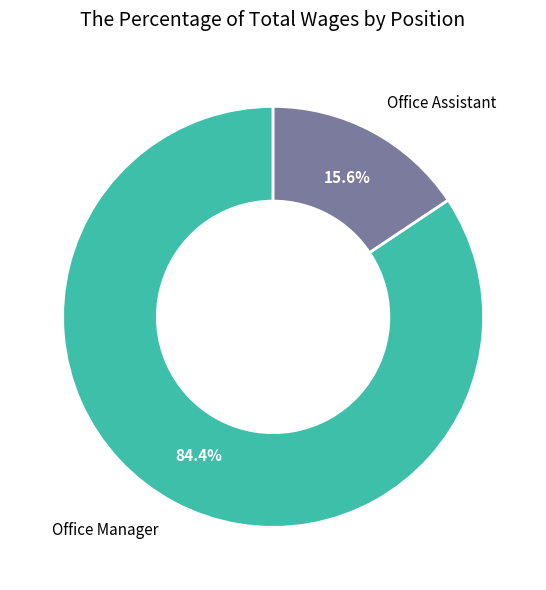

How many segments does this pie chart have?

2